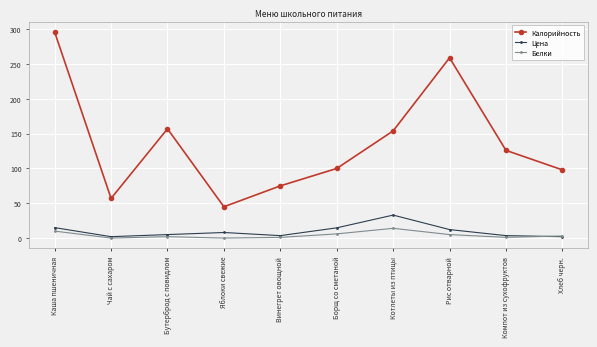

Is it true that Калорийность equals 100.0 at Борщ со сметаной?

True